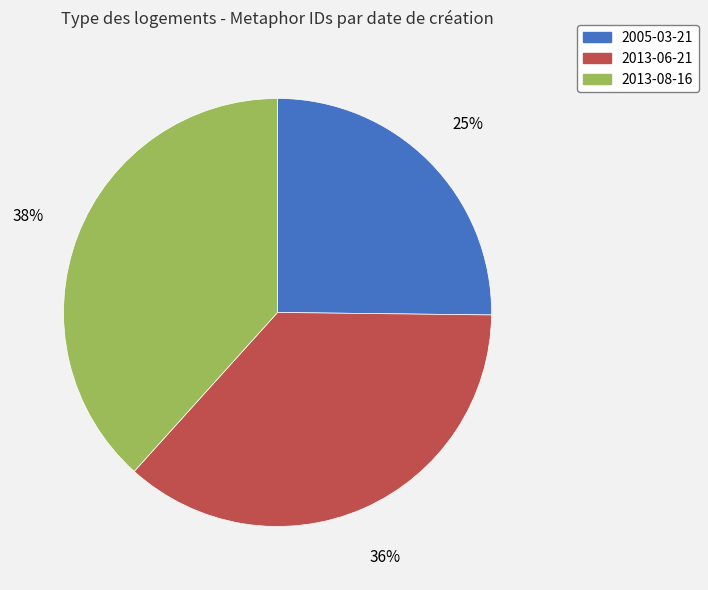

Is it true that 2013-06-21 is 36% of the pie?

True